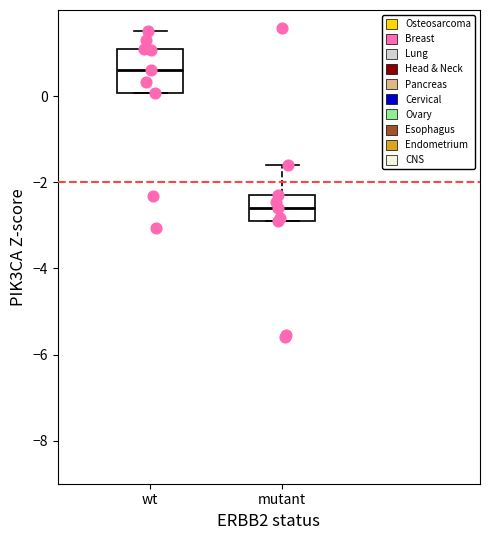

Which box's median line is the highest?

wt